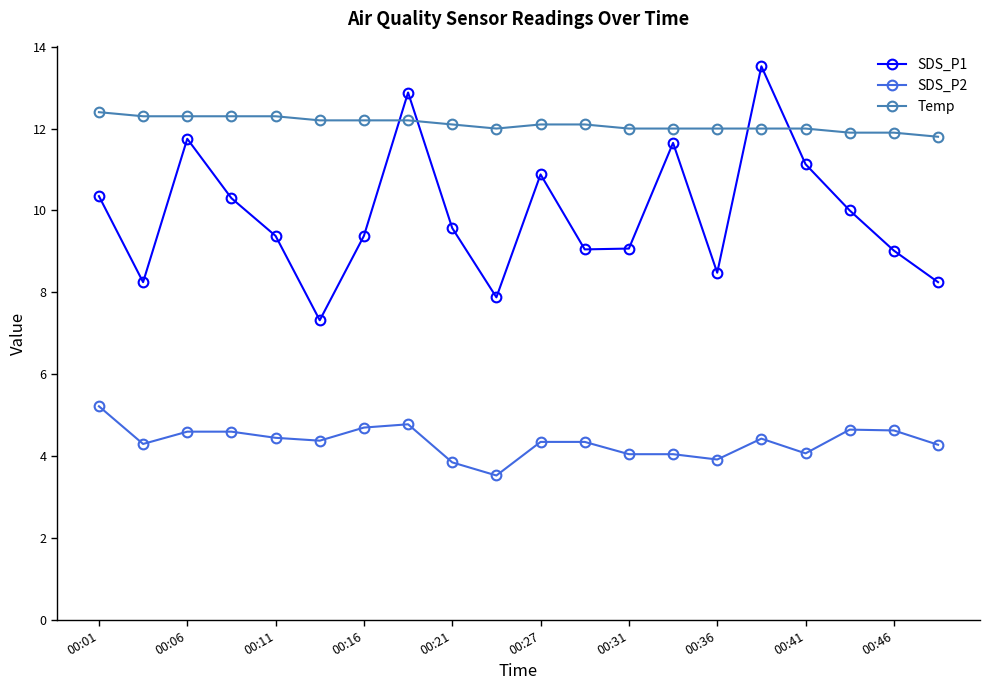

Does the chart display data point markers on the line(s)?

Yes